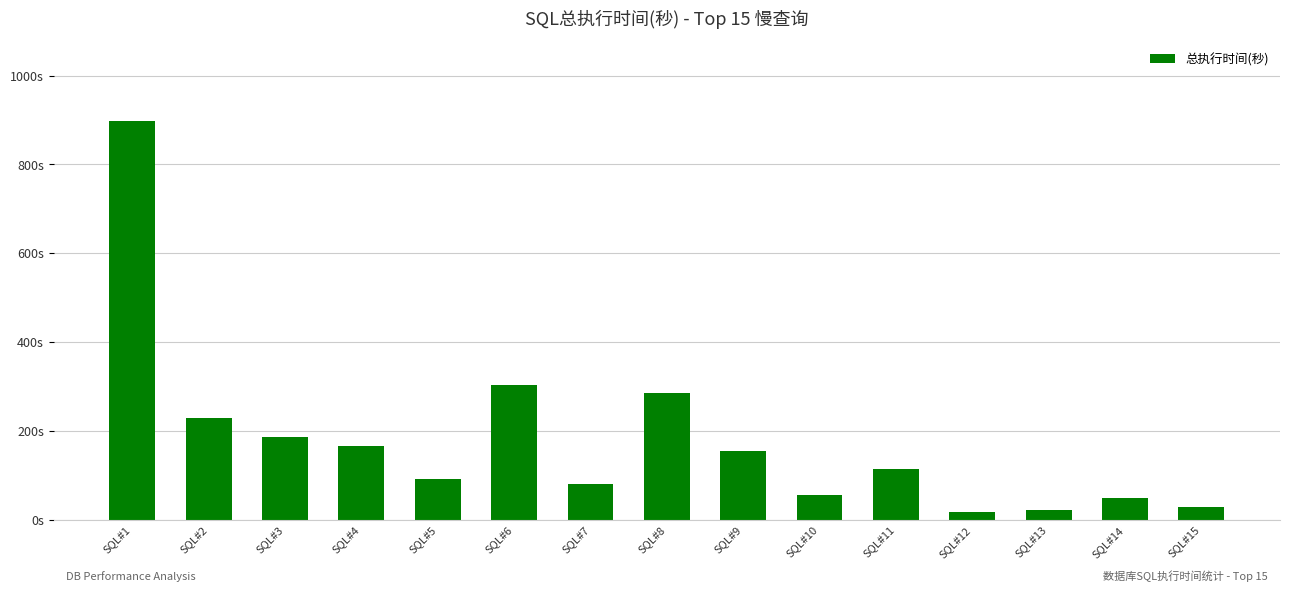

Count the number of data series in this chart.

1